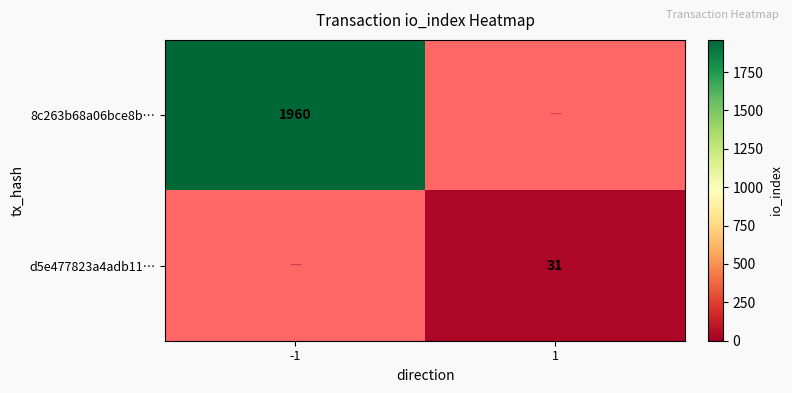

The value of d5e477823a4adb11… at 1 is 47. True or false?

False